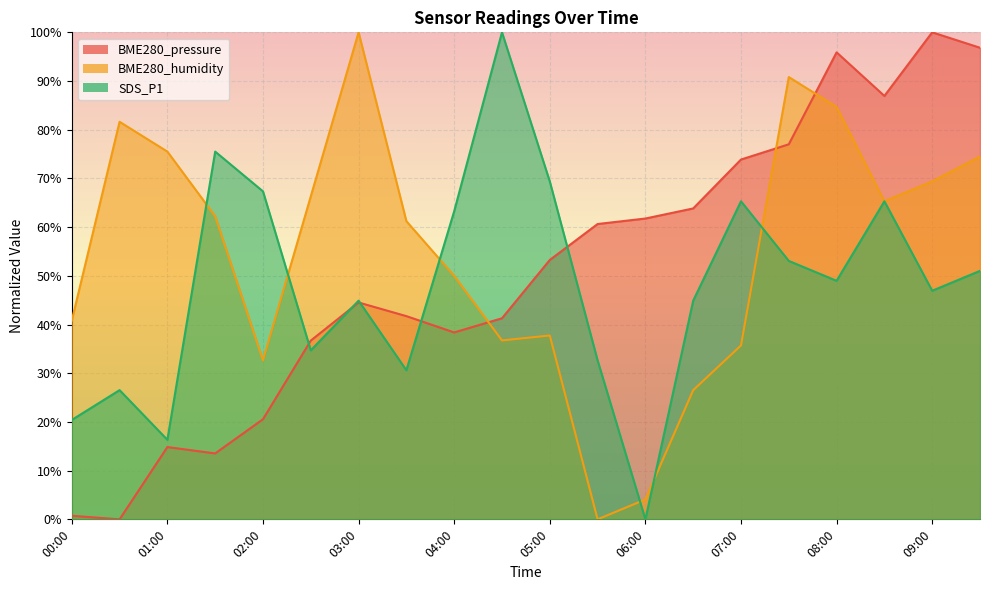

Is it true that BME280_pressure equals 5.1 at 01:30?

False